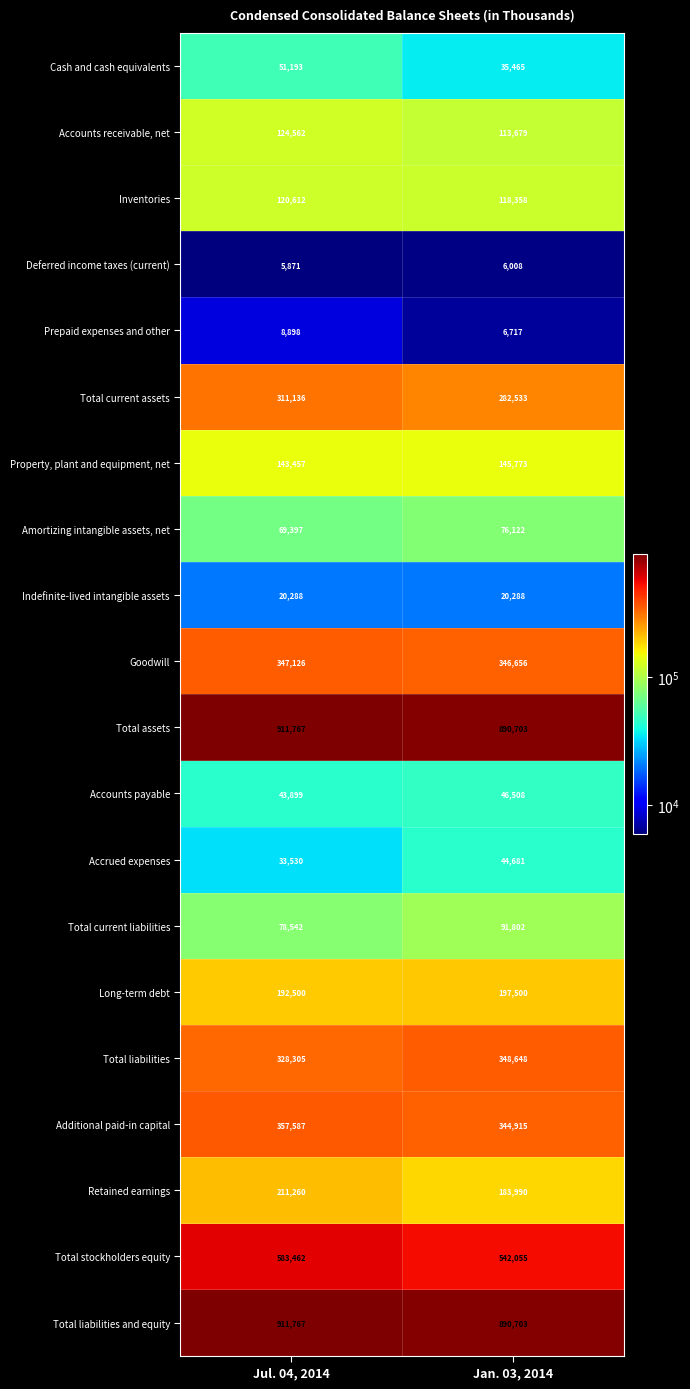

At which label is Prepaid expenses and other closest to 7807?

Jan. 03, 2014